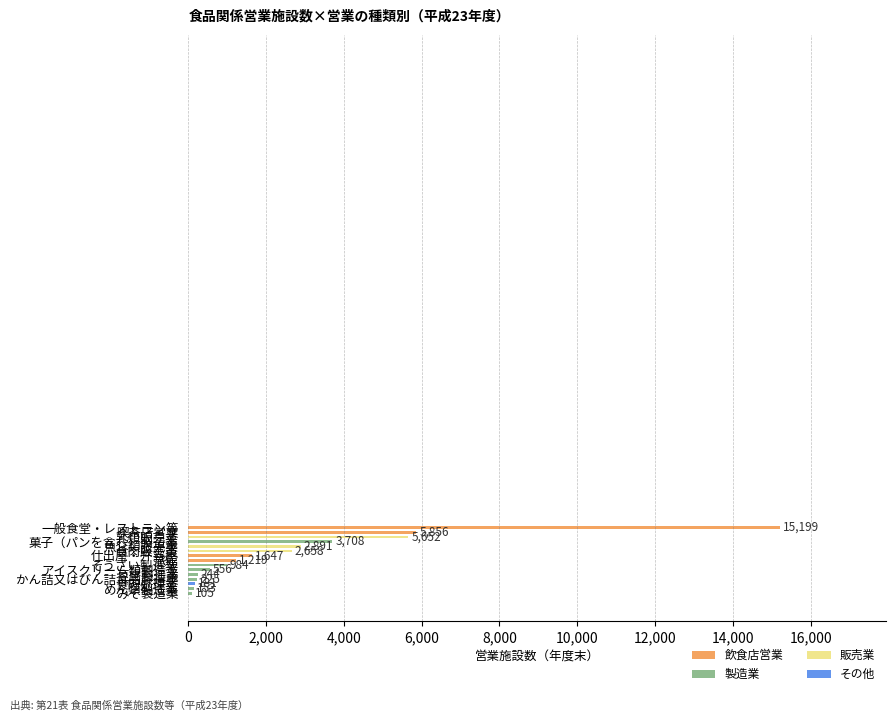

How many data points does each series have?

15